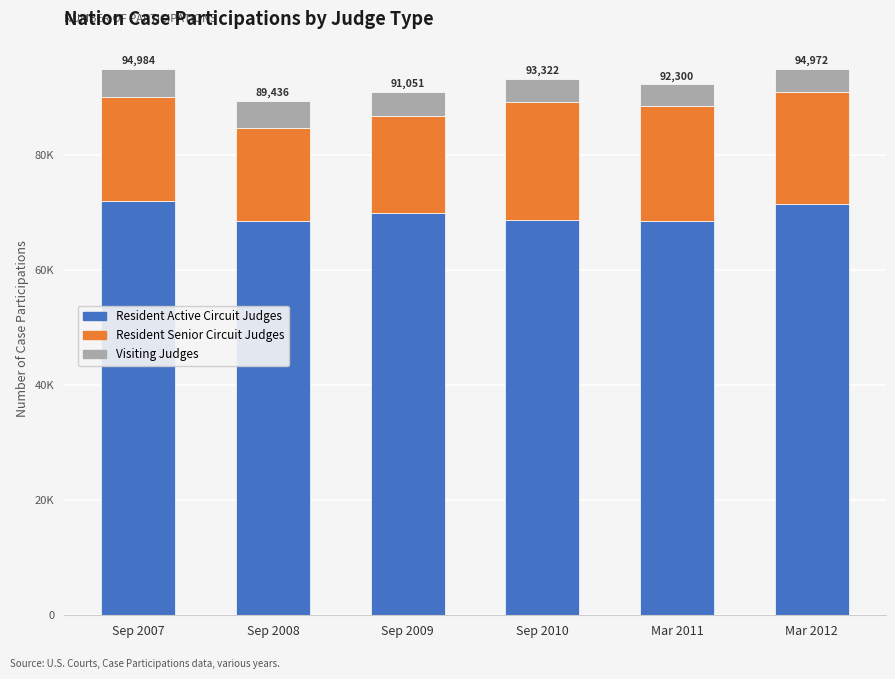

List the series in order of their overall mean, highest first.

Resident Active Circuit Judges, Resident Senior Circuit Judges, Visiting Judges